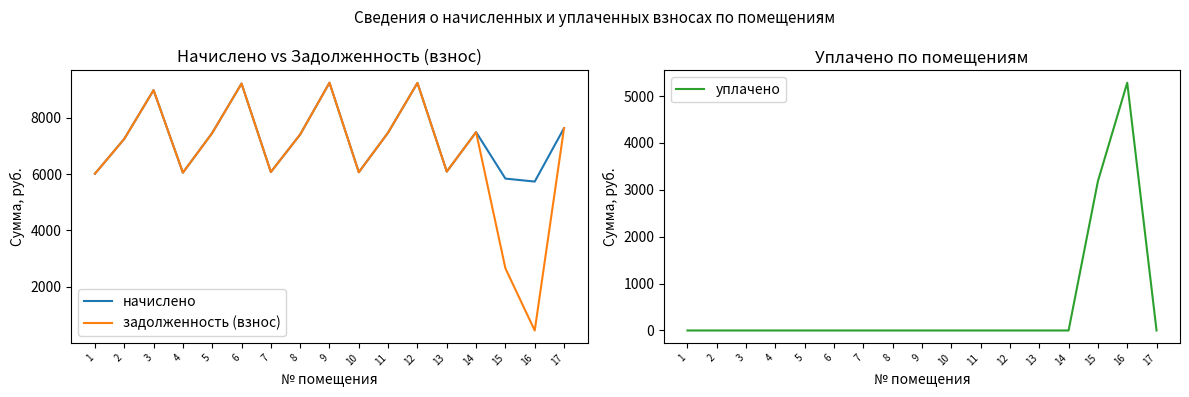

What is the value of the начислено point at the 6th from the left?

9214.3